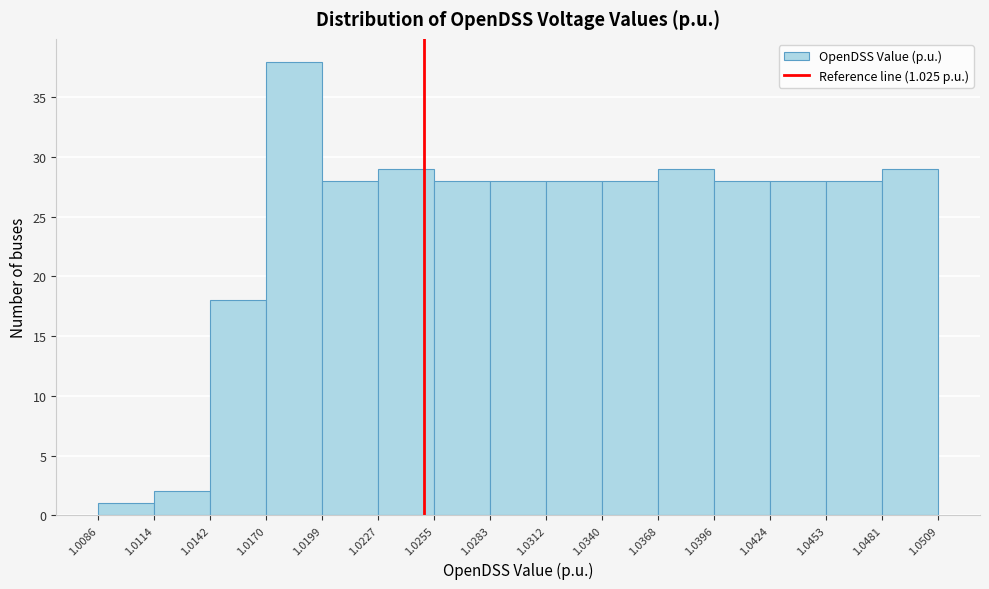

Which range on the x-axis has the tallest bar?

1.0170 to 1.0199